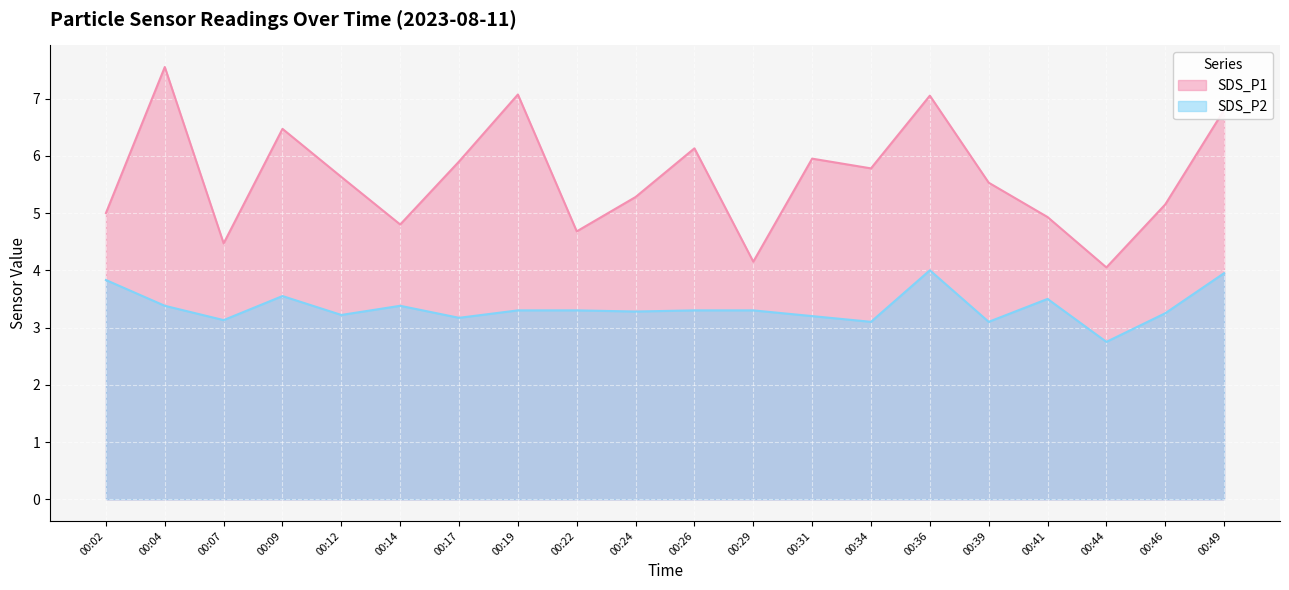

Which series changed the most between 00:17 and 00:44?

SDS_P1